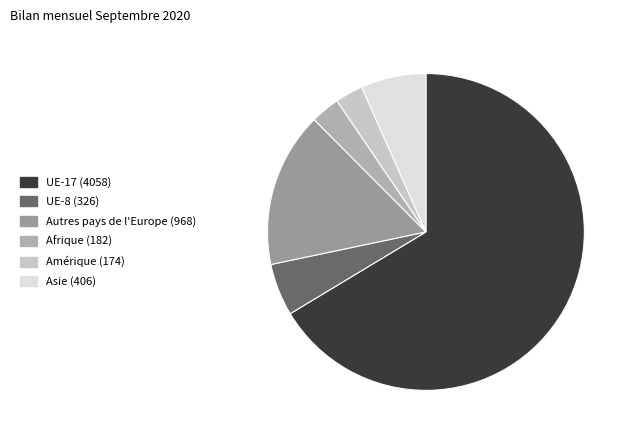

Does UE-17 represent more than half of the total?

Yes